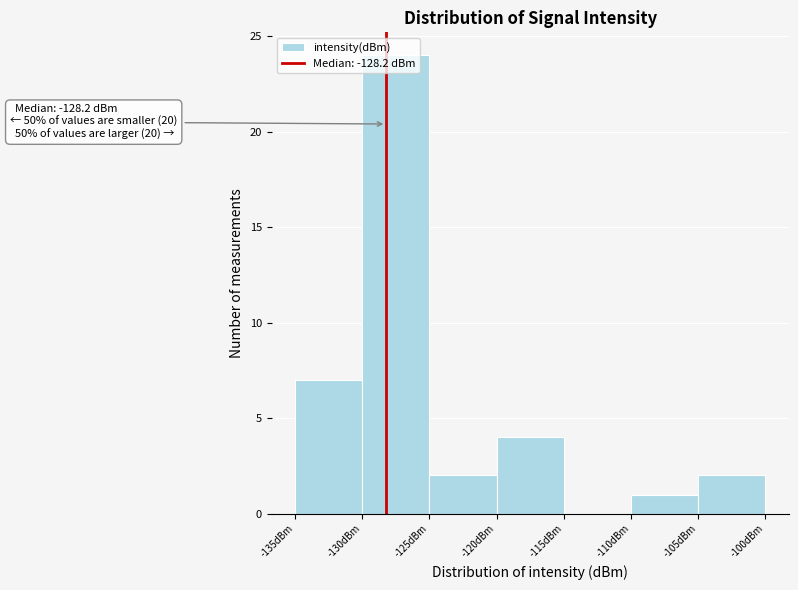

Over which range of the x-axis is the bar tallest?

-130 to -125